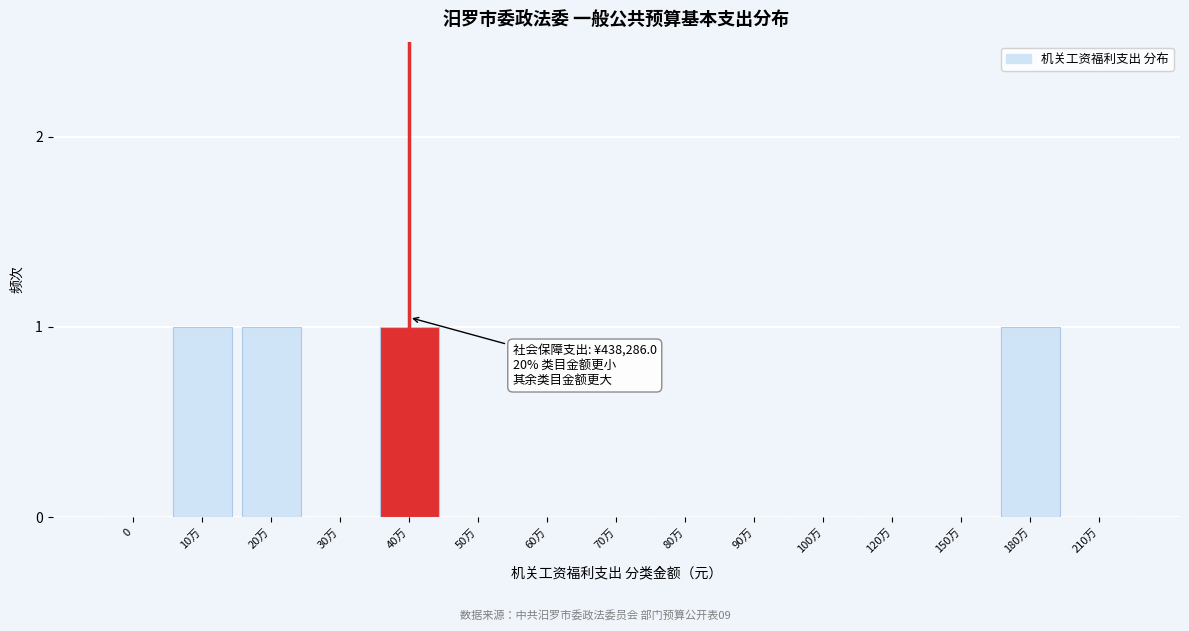

Reading right to left, list all the values displayed in this chart.

210万=0	180万=1	150万=0	120万=0	100万=0	90万=0	80万=0	70万=0	60万=0	50万=0	40万=1	30万=0	20万=1	10万=1	0=0